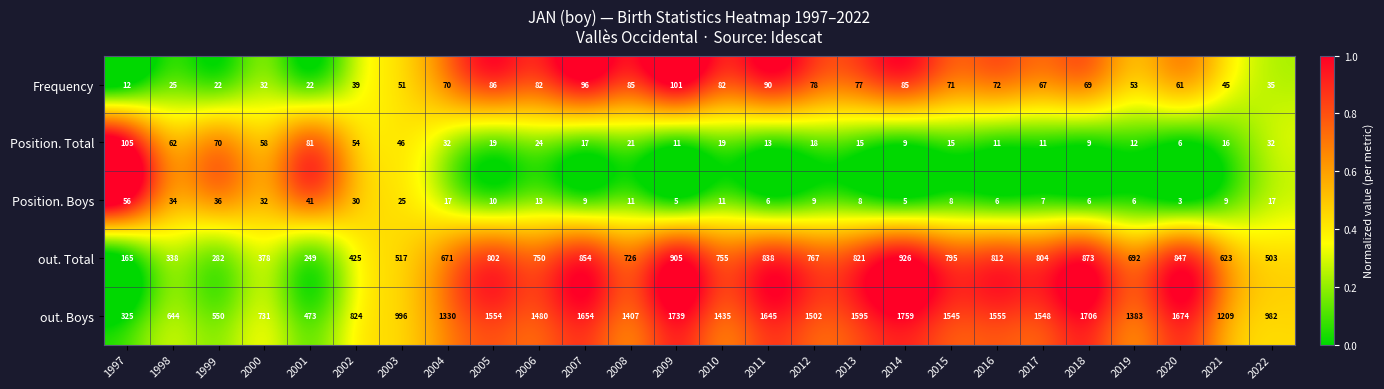

How many series are shown in this chart?

5